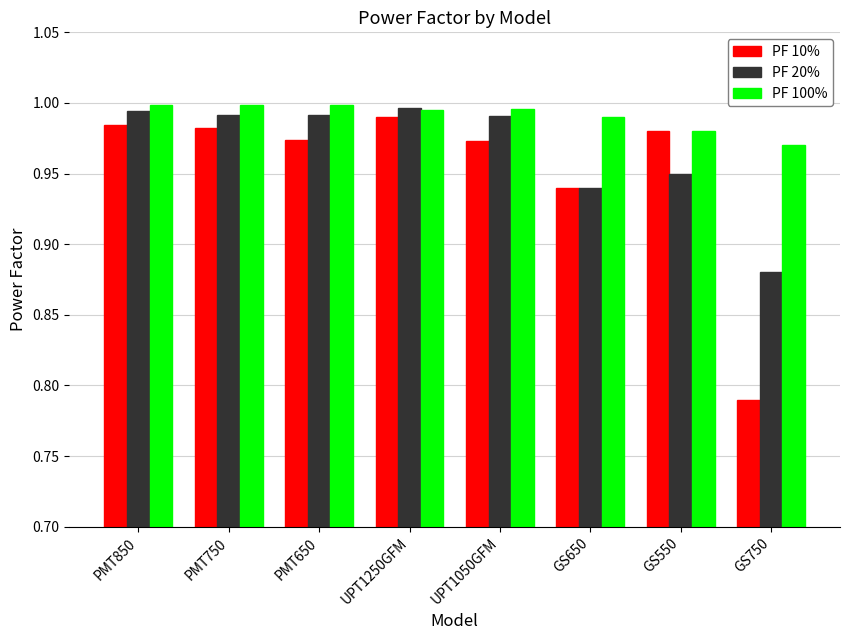

What is the label of the 5th bar from the left?

UPT1050GFM